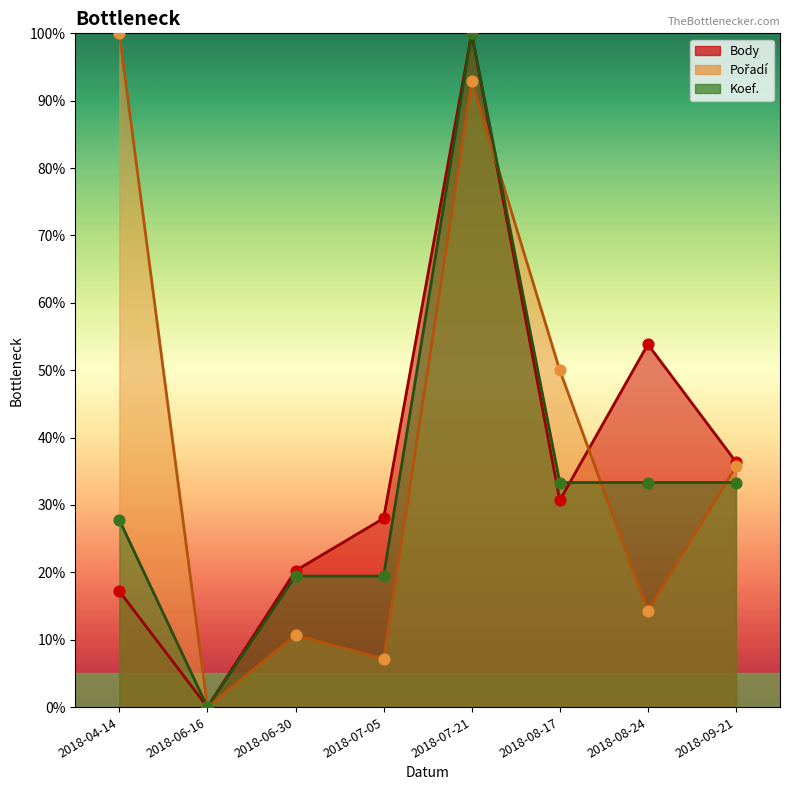

At which category is the sum across all series the highest?

2018-07-21